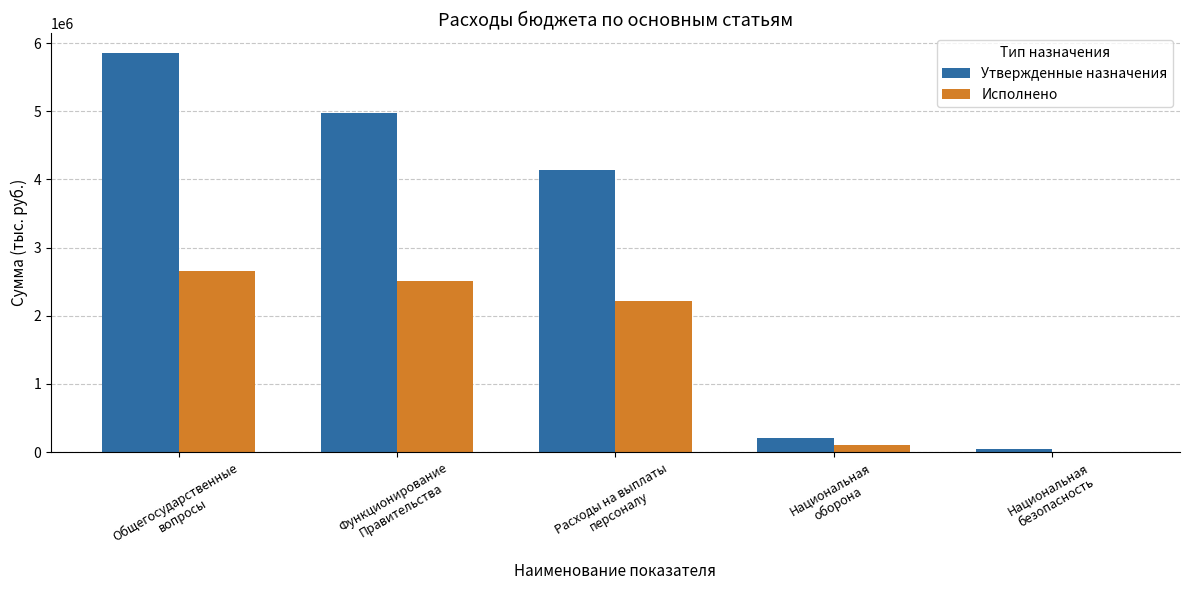

What is the total value across all series at Национальная
оборона?

308035.8